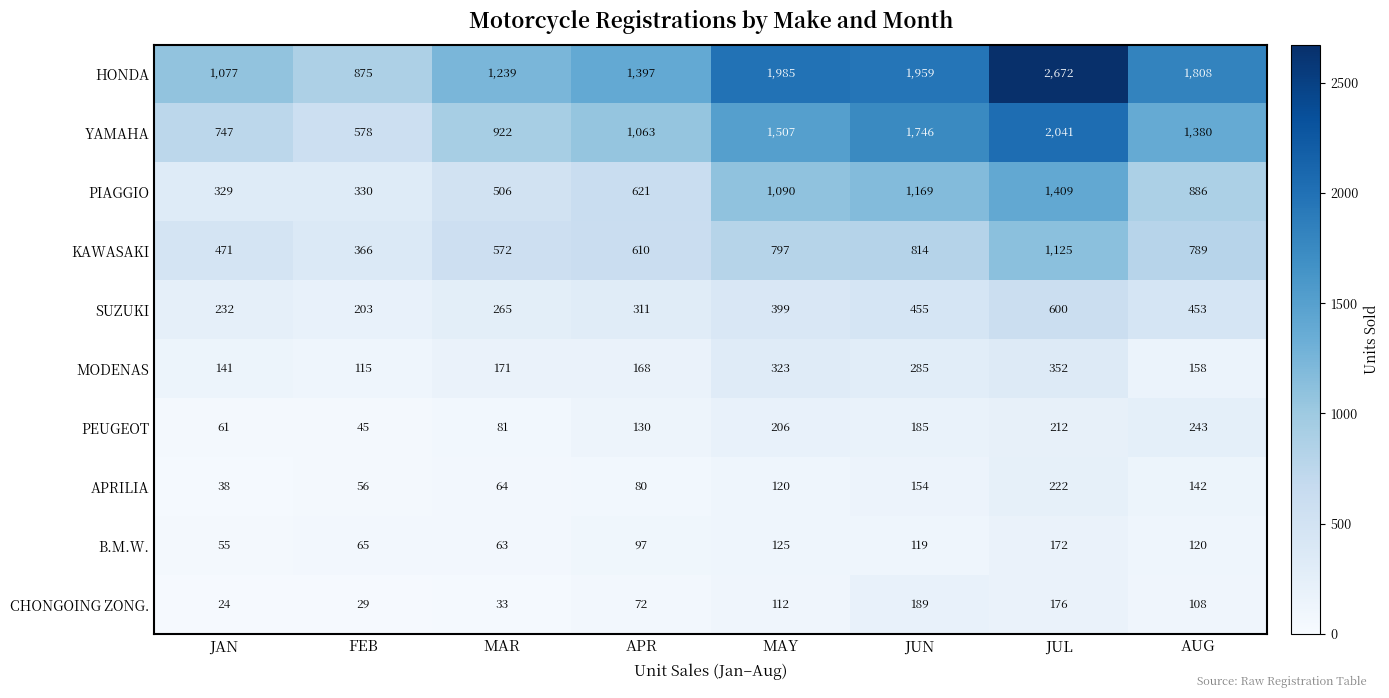

What is the maximum value shown in the chart?

2672